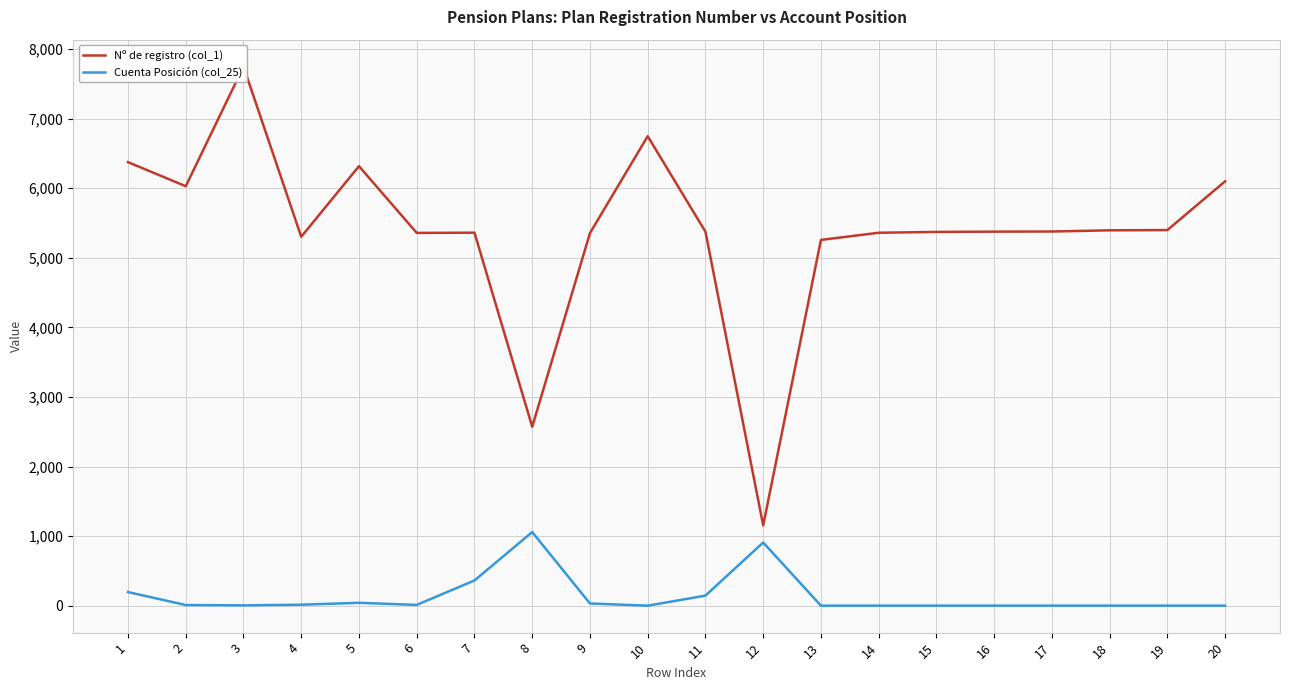

What is the difference between the maximum and second lowest values in the Cuenta Posición (col_25) series?

1057.8